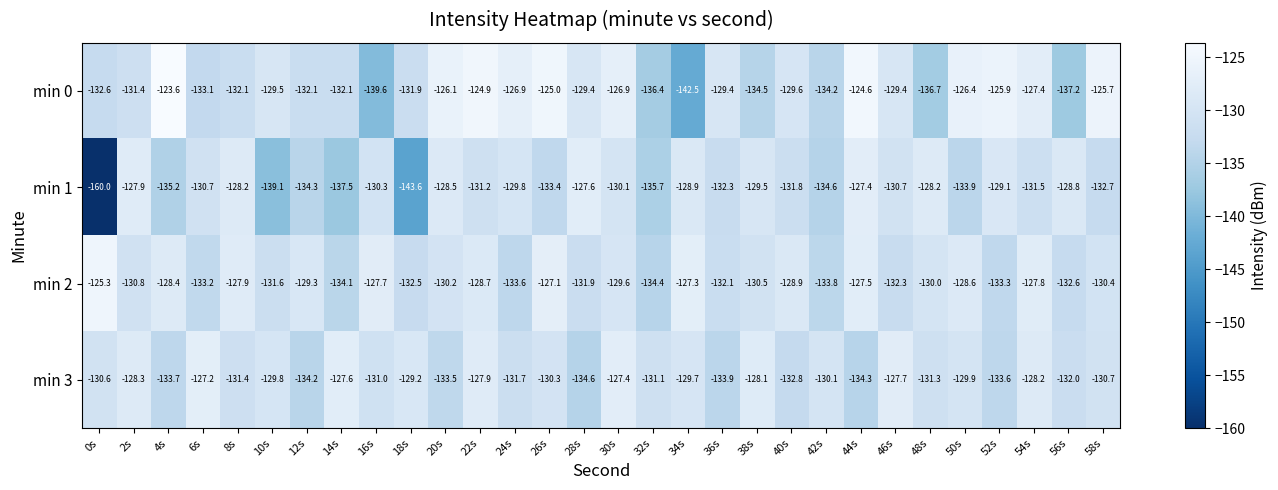

Where does the min 3 series first go above -130?

2s